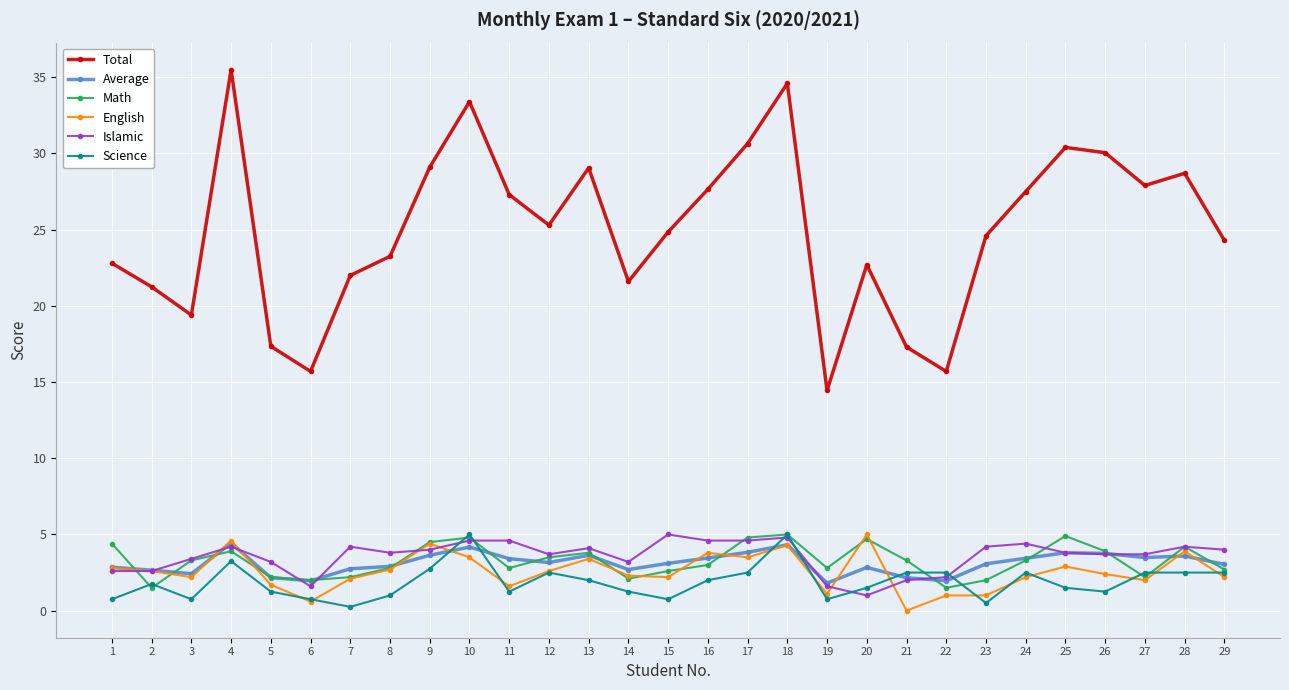

True or false: Average has more than 1 points higher than both neighbors.

True